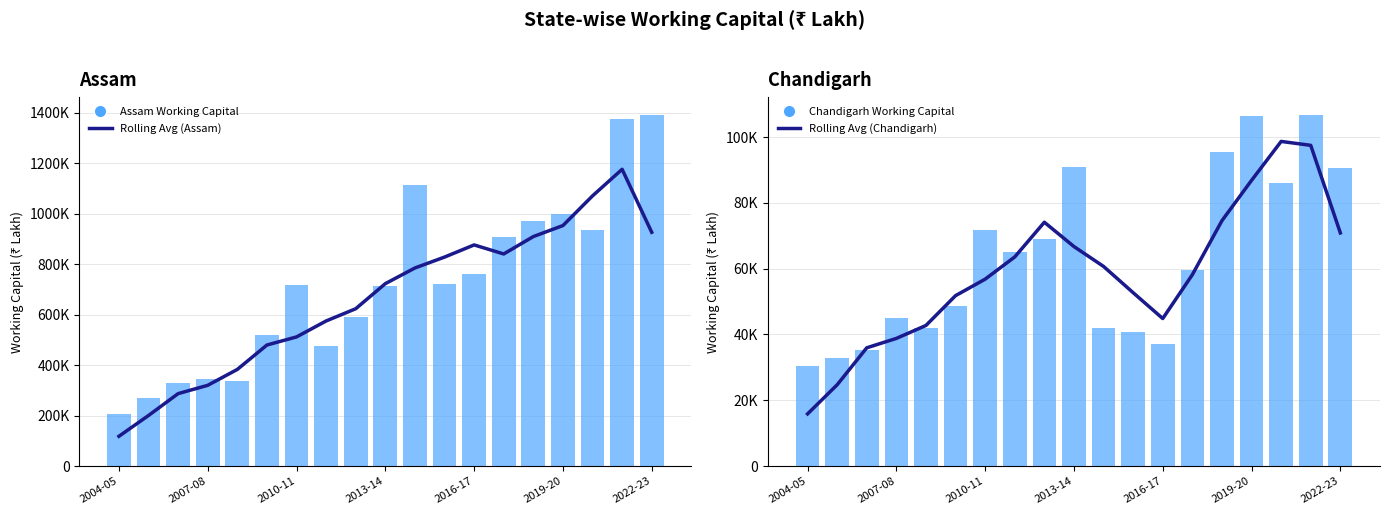

Reading left to right, transcribe all the data shown in this chart.

Rolling Avg (Assam): 117984.2	200410.2	286950.0	319870.5	382855.2	479505.2	511548.2	574791.2	623259.8	722631.0	784678.2	827845.8	876016.5	840228.5	909098.5	952711.5	1070281.8	1175621.0	926121.0
Assam Working Capital: 204272.0	267665.0	329704.0	346159.0	335954.0	519604.0	716304.0	474331.0	588926.0	713478.0	1113789.0	722520.0	761596.0	906161.0	970637.0	998000.0	936048.0	1376442.0	1391994.0
Rolling Avg (Chandigarh): 15858.5	24711.5	35953.0	38811.0	42748.8	51813.0	56826.5	63582.8	74131.2	66741.0	60695.2	52710.5	44854.0	58180.2	74602.0	86858.5	98701.0	97511.5	70880.5
Chandigarh Working Capital: 30490.0	32944.0	35412.0	44966.0	41922.0	48695.0	71669.0	65020.0	68947.0	90889.0	42108.0	40837.0	37008.0	59463.0	95413.0	106524.0	86034.0	106833.0	90655.0